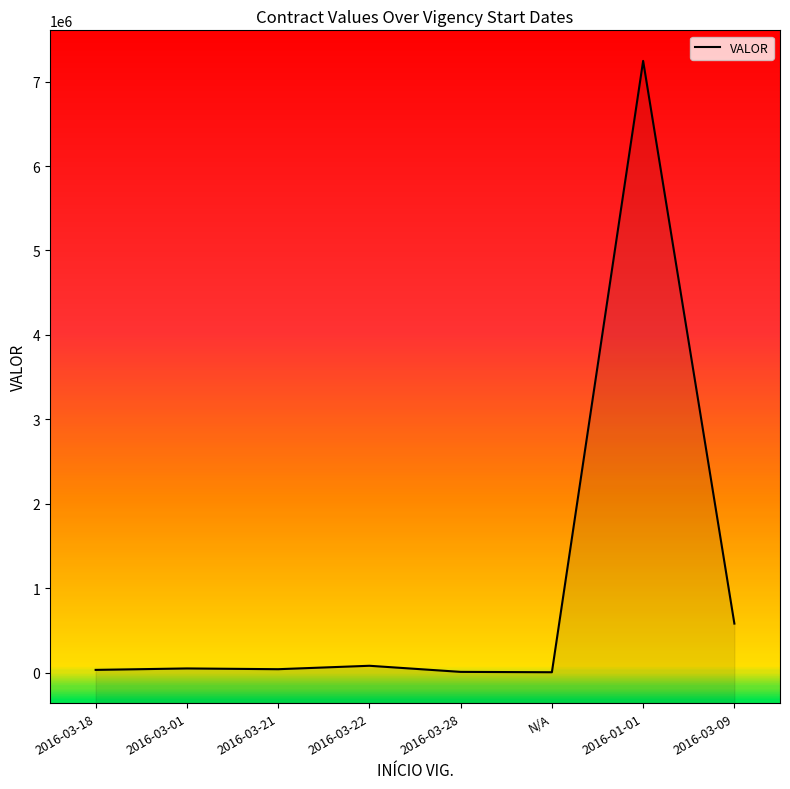

What is the value of the 7th point from the left?

7245472.0